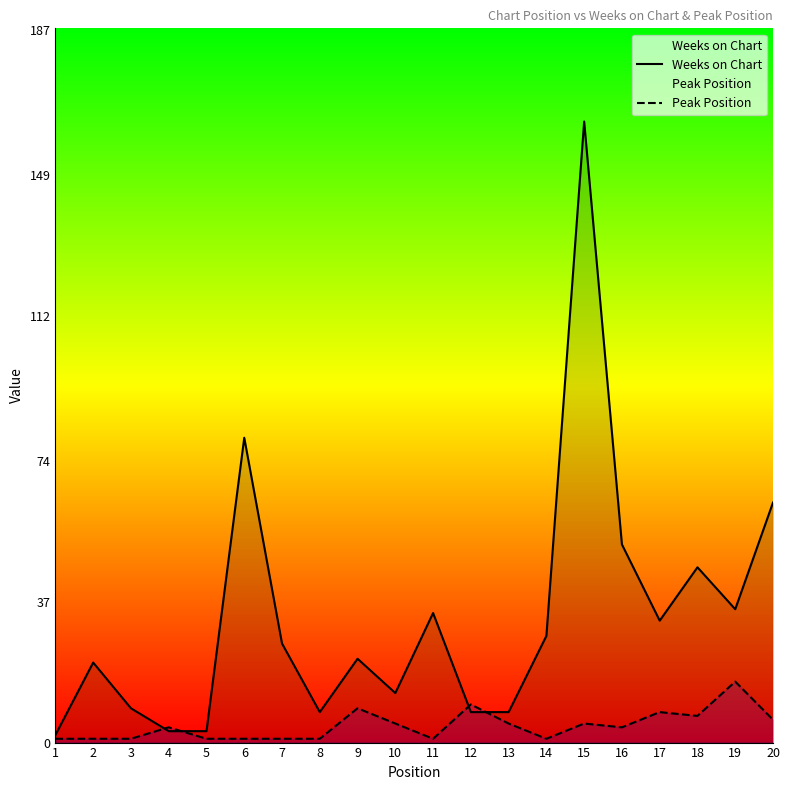

Reading left to right, transcribe all the data shown in this chart.

Weeks on Chart: 1=2	2=21	3=9	4=3	5=3	6=80	7=26	8=8	9=22	10=13	11=34	12=8	13=8	14=28	15=163	16=52	17=32	18=46	19=35	20=63
Peak Position: 1=1	2=1	3=1	4=4	5=1	6=1	7=1	8=1	9=9	10=5	11=1	12=10	13=5	14=1	15=5	16=4	17=8	18=7	19=16	20=6